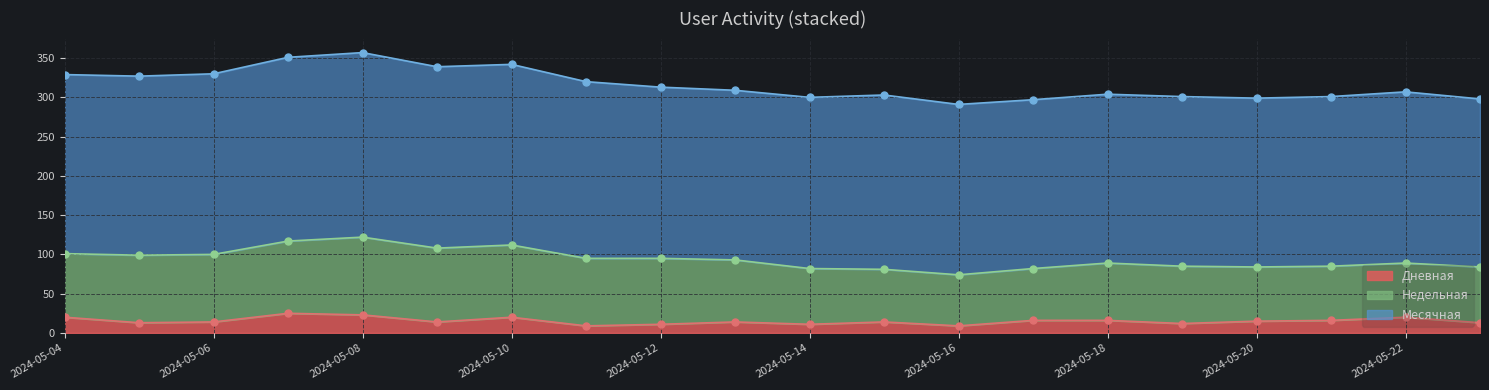

At which label is Дневная closest to 17?

2024-05-21